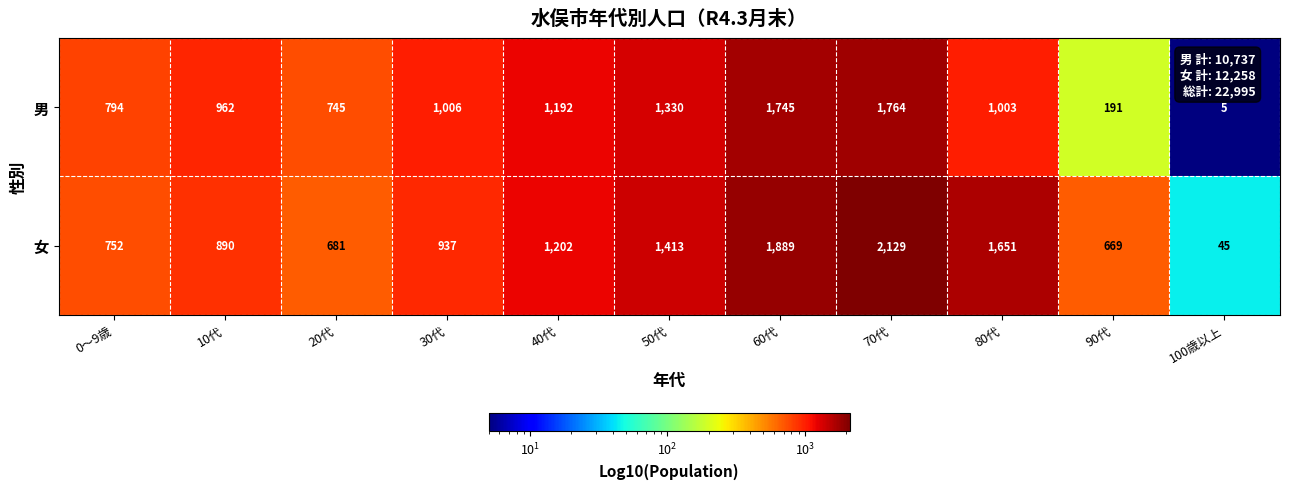

What value does the 女 series have at 30代, to the nearest 50?

950